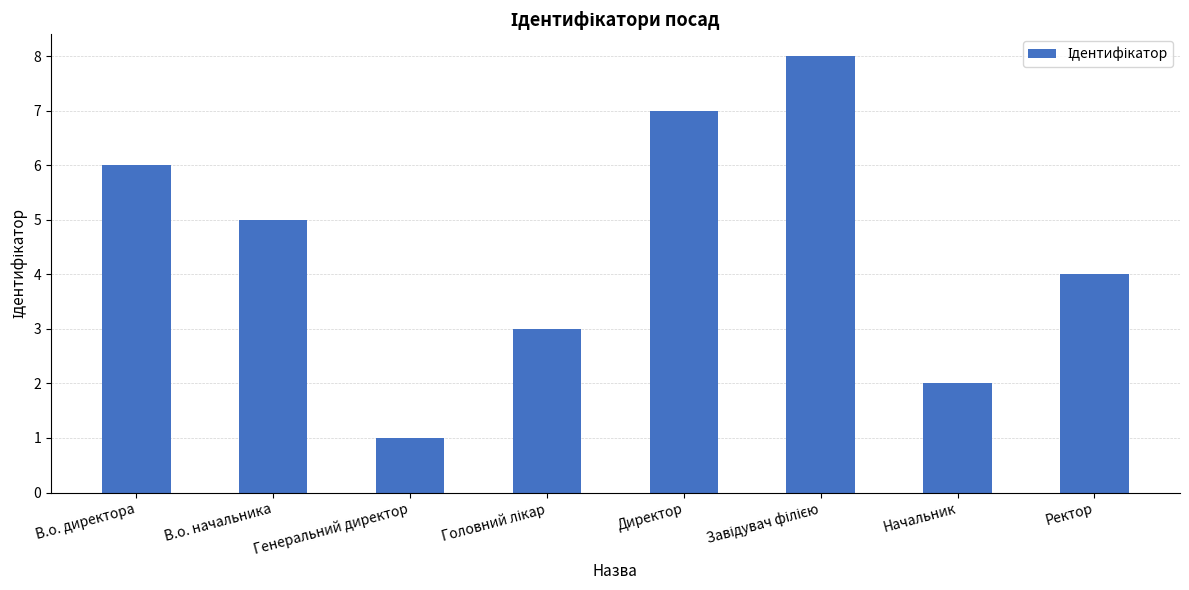

What is the difference between the second highest and second lowest values?

5